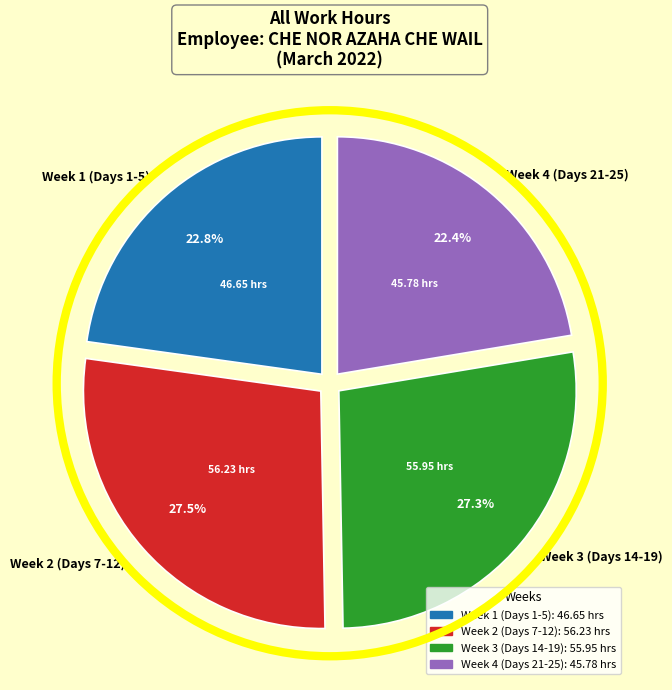

How many slices are in this pie chart?

4